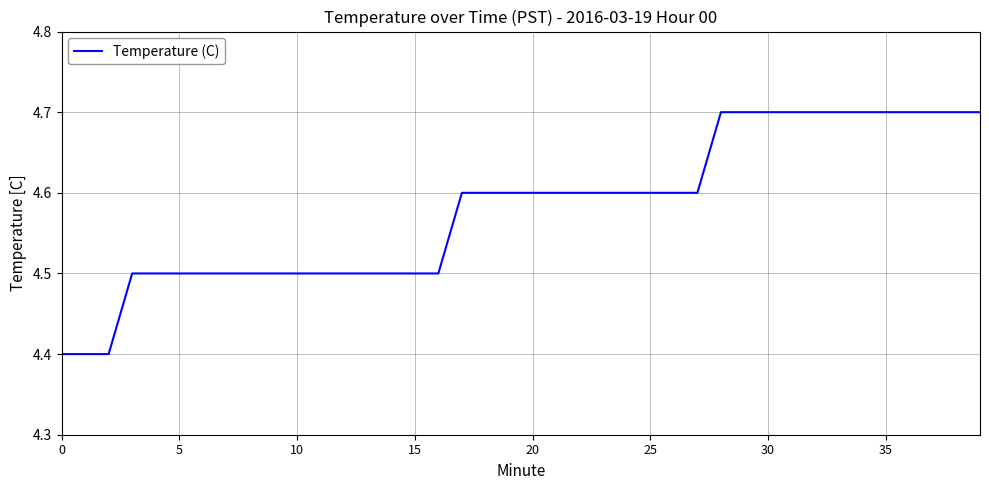

What is the difference between the maximum and second lowest values?

0.3